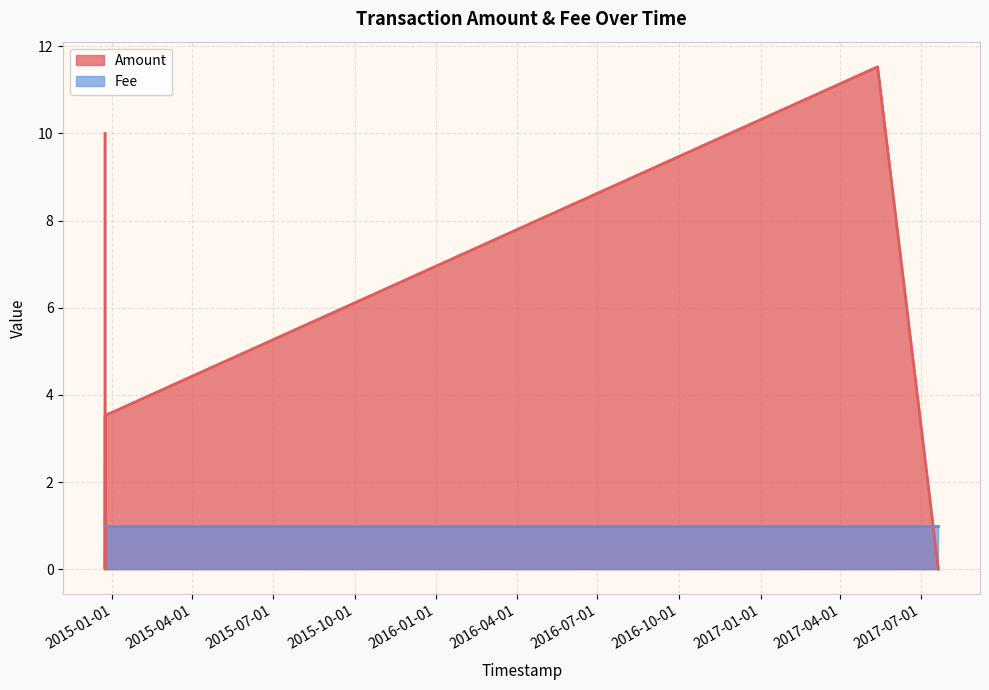

Which label corresponds to the smallest value in the chart?

2017-07-20 12:12:15